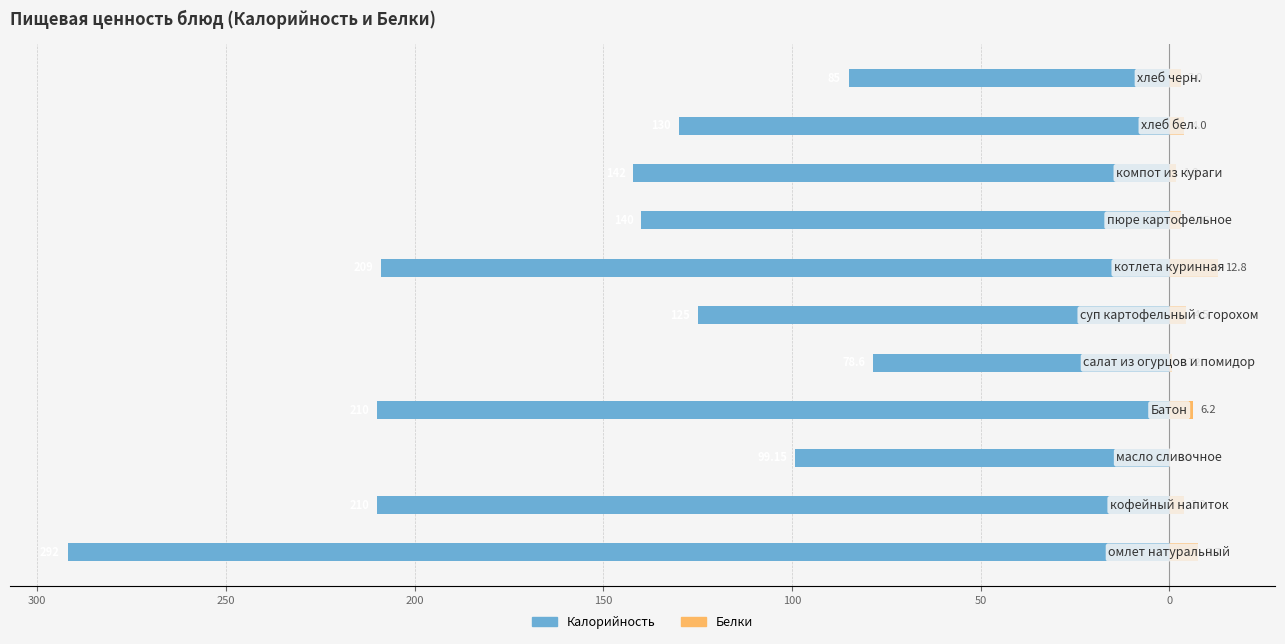

What is the sum of the Белки values at 50 and 0?

4.8